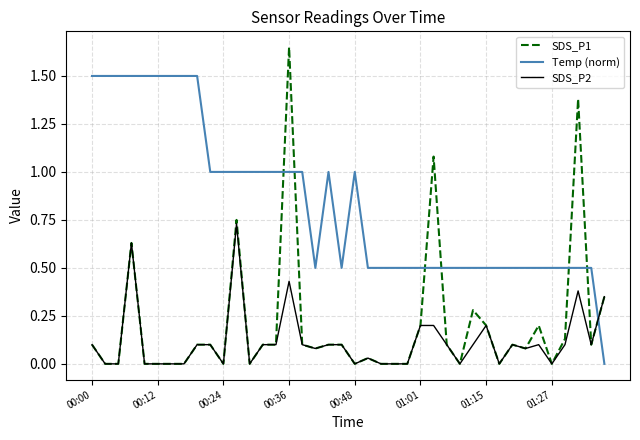

How many distinct data groups are displayed?

3